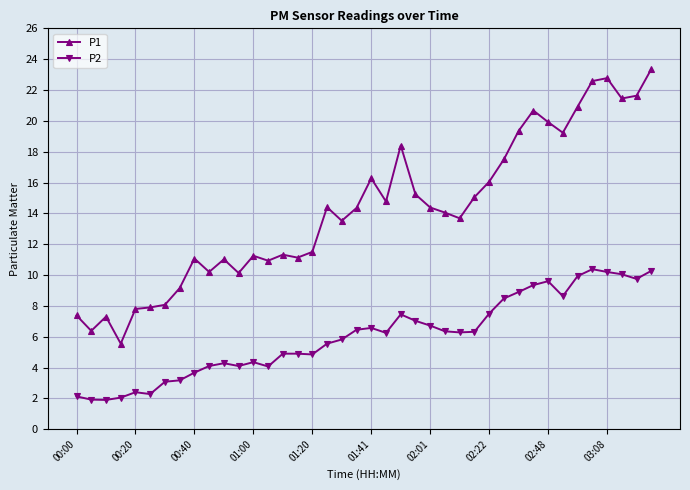

What is the value of the P1 point at the 1st from the left?

7.4